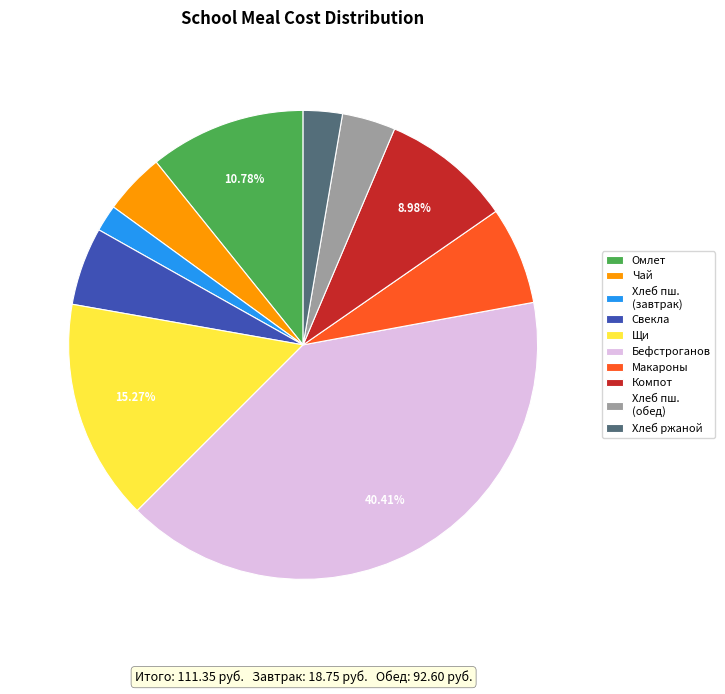

Count the number of slices in the pie.

10